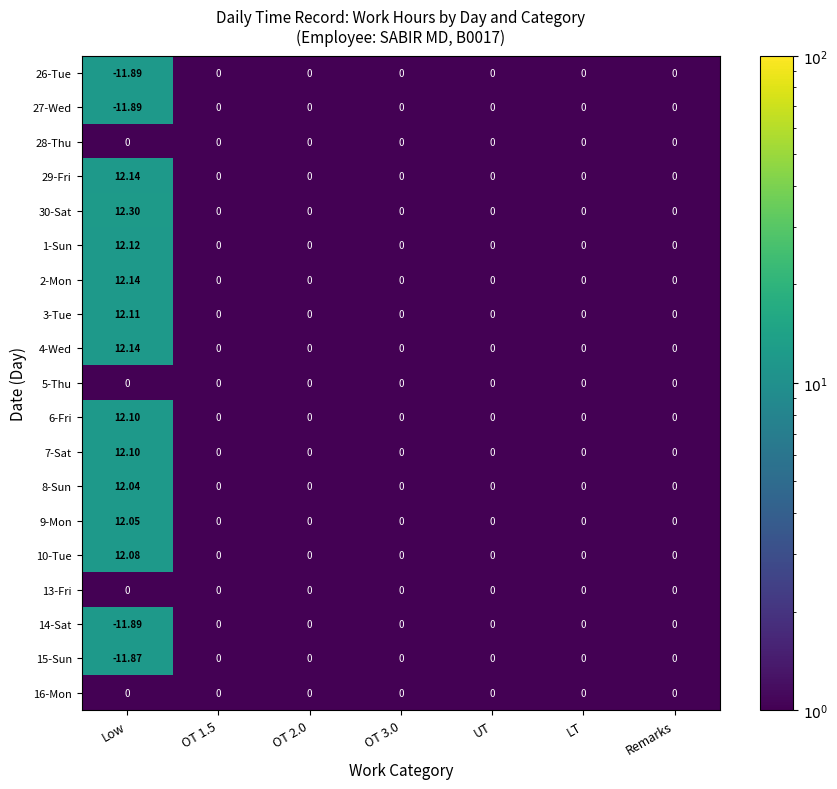

At how many categories does at least one series exceed 8?

1